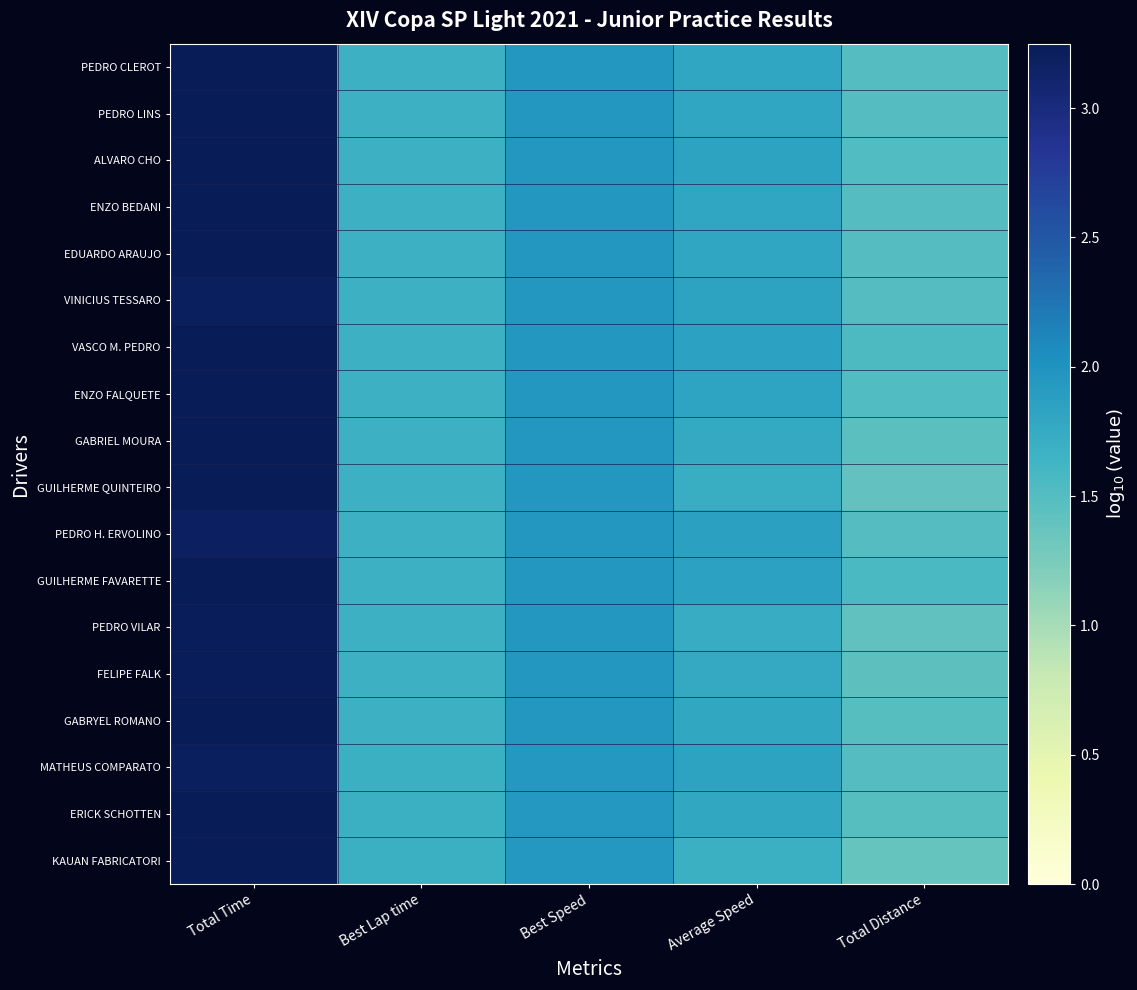

Rank the series by their maximum value, from lowest to highest.

PEDRO H. ERVOLINO, VINICIUS TESSARO, MATHEUS COMPARATO, FELIPE FALK, PEDRO VILAR, PEDRO LINS, ALVARO CHO, GABRYEL ROMANO, GUILHERME QUINTEIRO, EDUARDO ARAUJO, ENZO BEDANI, ERICK SCHOTTEN, KAUAN FABRICATORI, VASCO M. PEDRO, GABRIEL MOURA, ENZO FALQUETE, PEDRO CLEROT, GUILHERME FAVARETTE